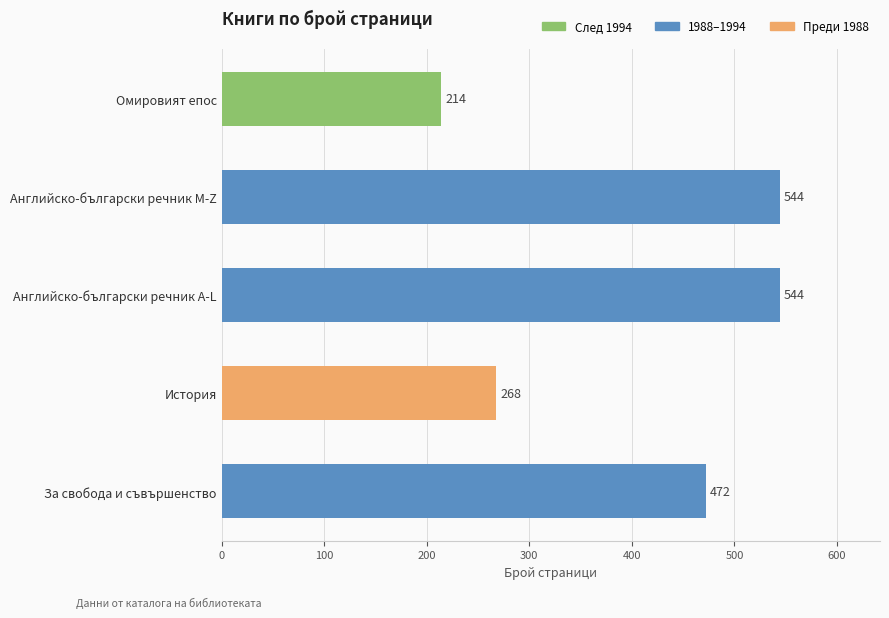

The chart shows a value of 305 at Омировият епос. True or false?

False